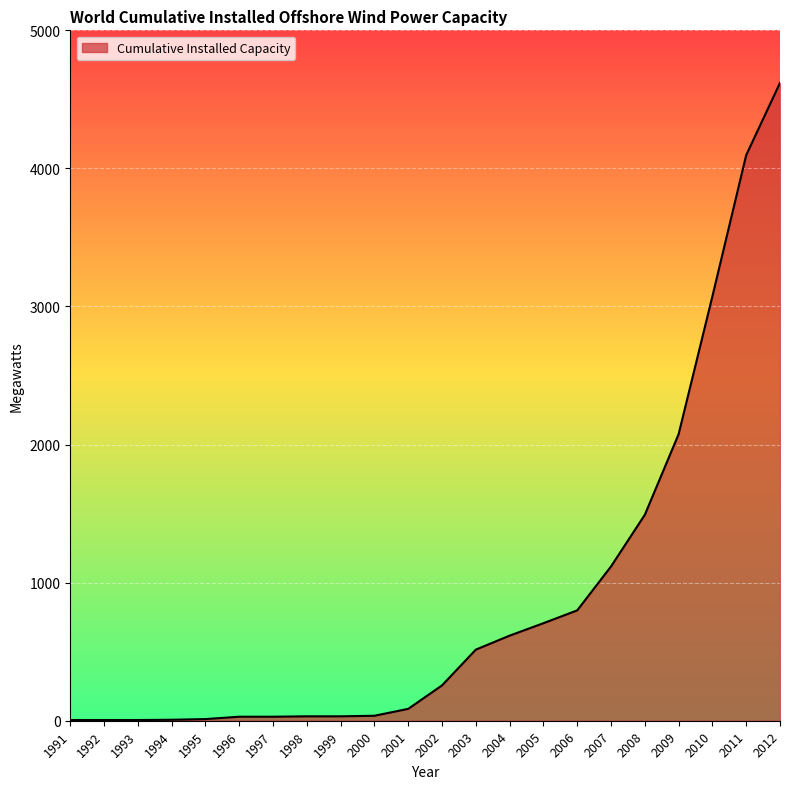

At which label is the value closest to 2312?

2009